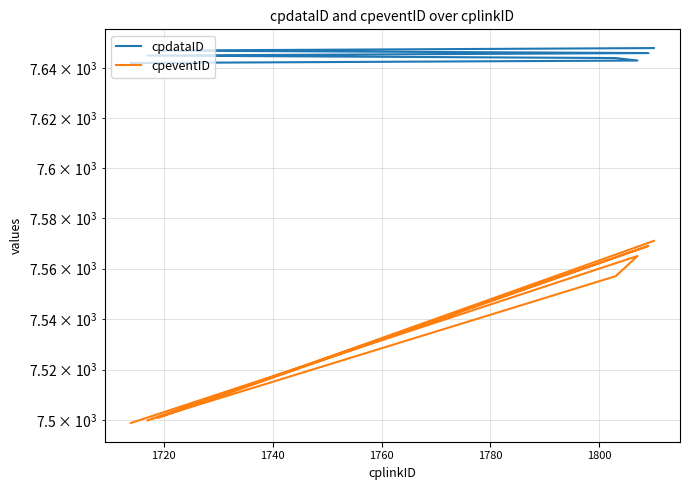

What are all the series names shown in the legend?

cpdataID, cpeventID